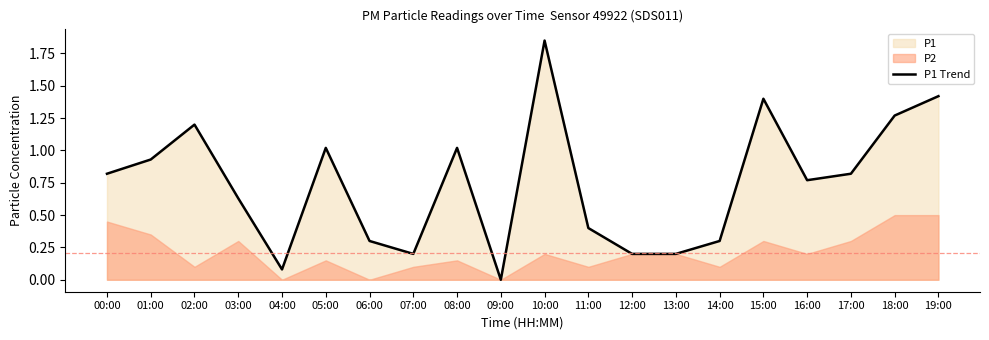

Where is the data nearest to the value 0?

09:00